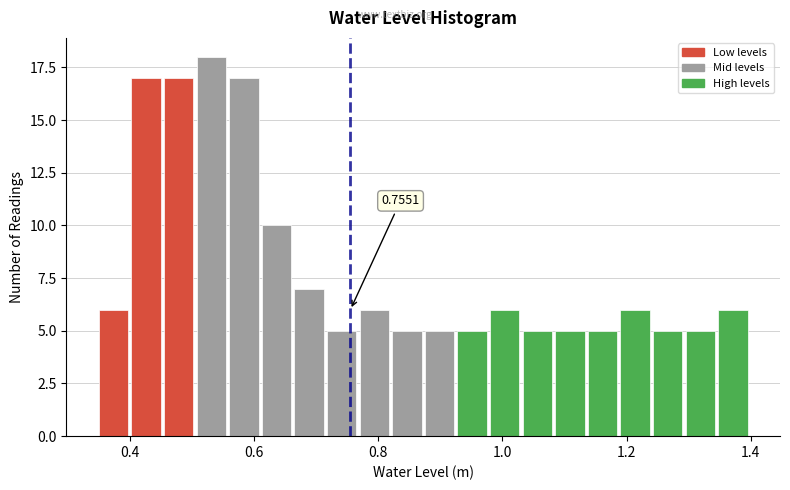

Around what value on the x-axis is the tallest bar? Give the approximate position of its centre, as read against the axis.

0.54